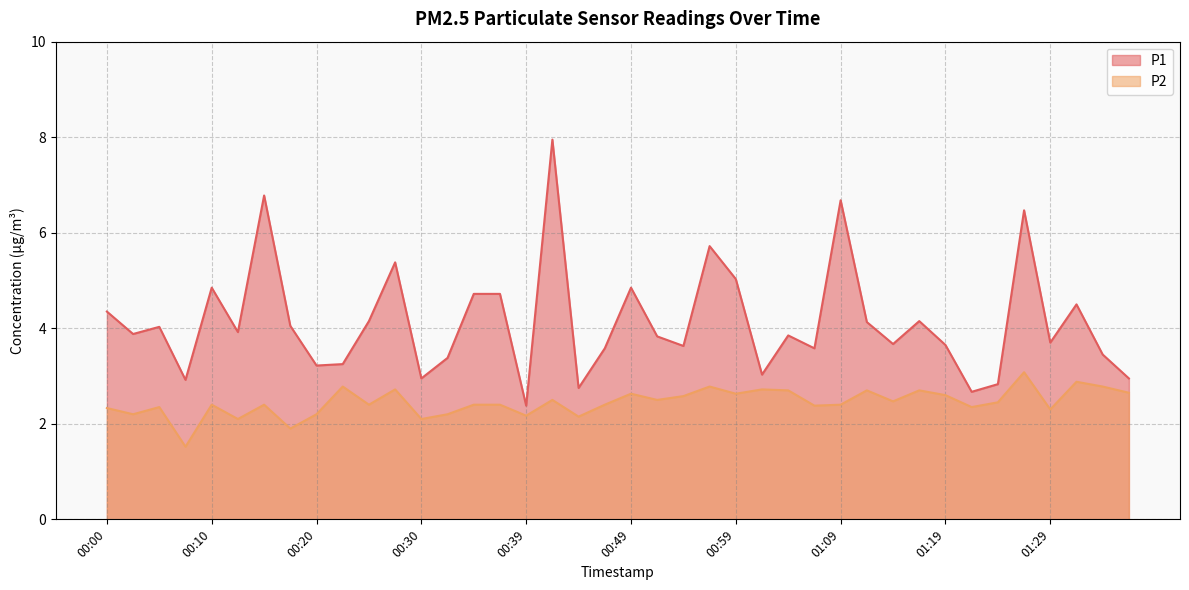

What is the sum of all P2 values?

97.9